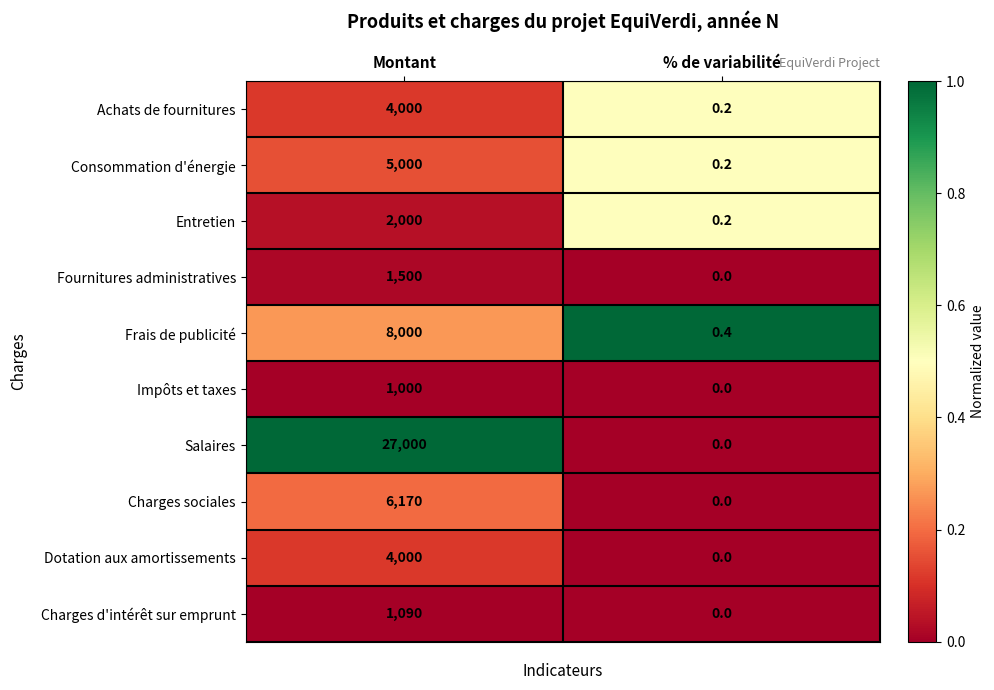

What is the average value of the Dotation aux amortissements series?

2000.0